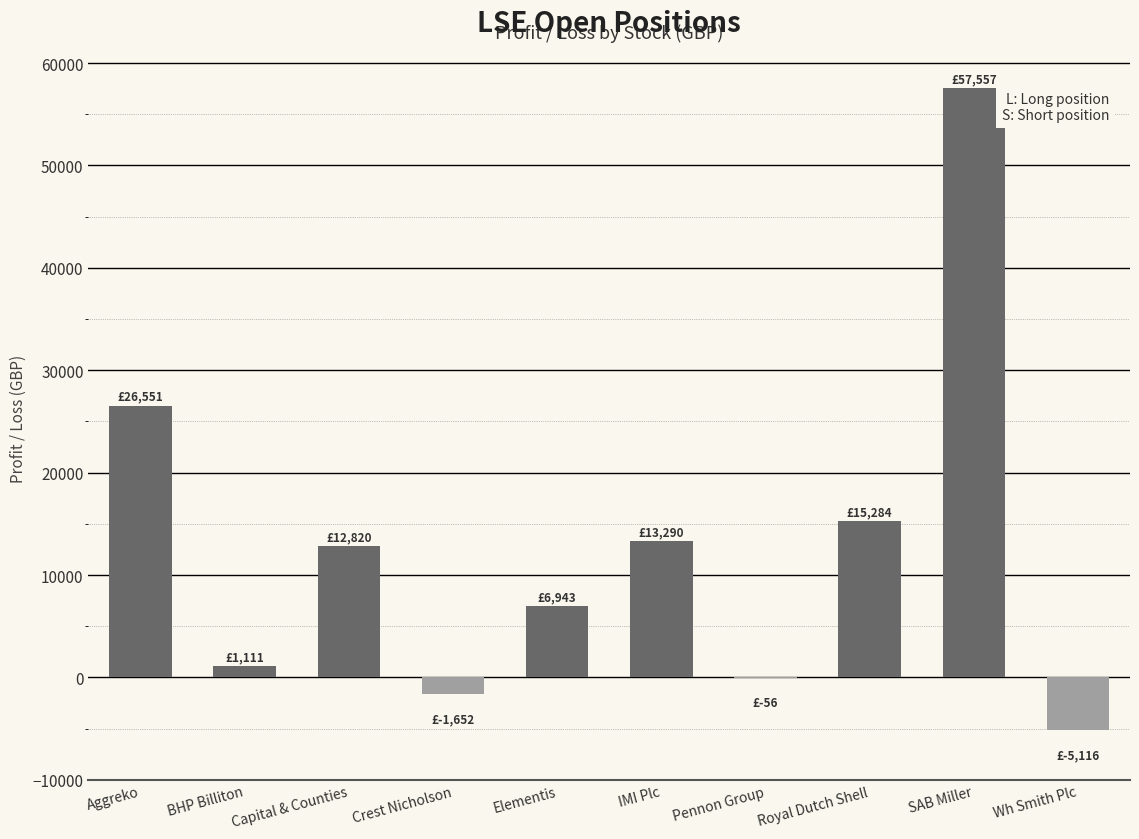

What is the greatest value displayed?

57557.1